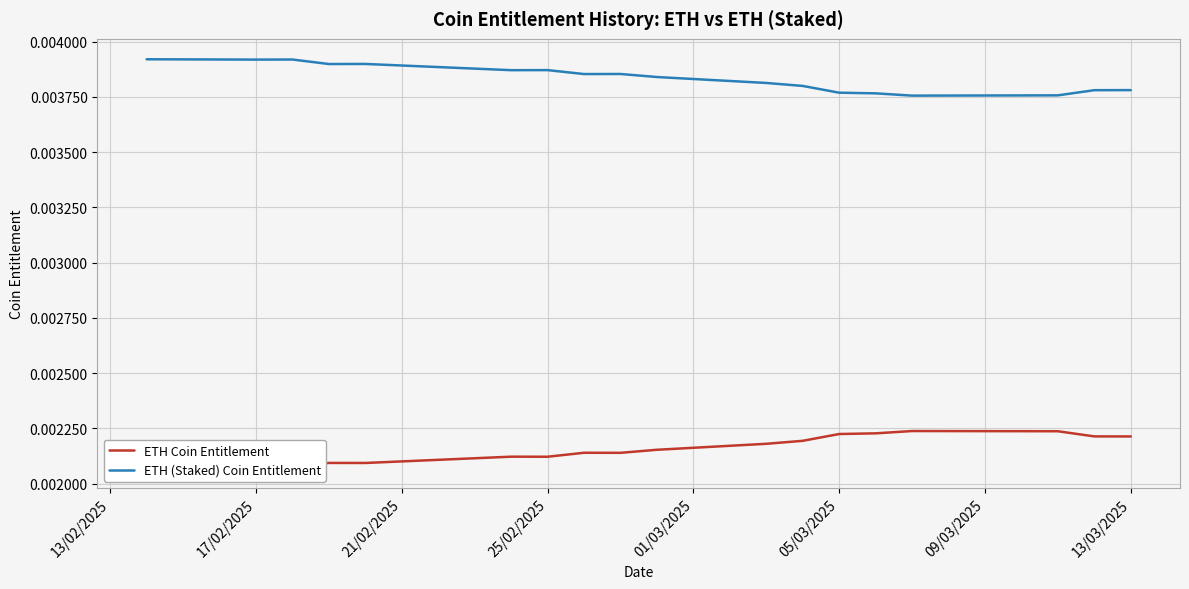

How many ETH (Staked) Coin Entitlement values are between 0 and 1?

19